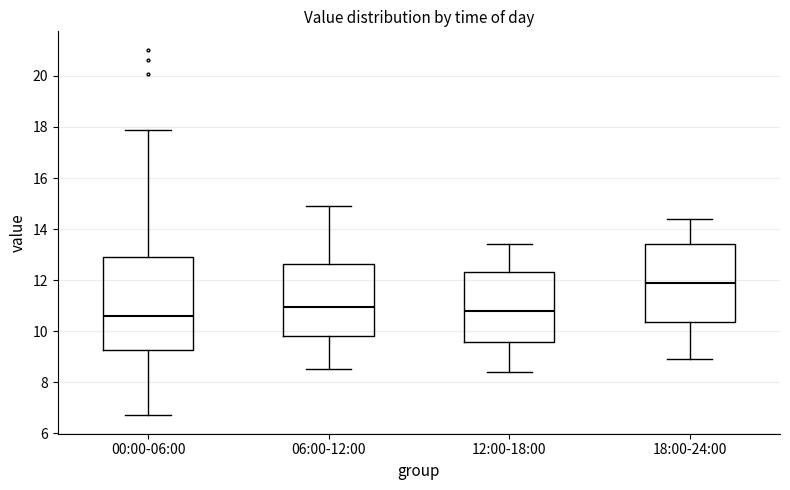

Reading left to right, transcribe this box plot: for each box, give where its median line is, the range the box spans, and where its two whiskers end, as read against the y-axis. The values are not printed on the chart, so give them approximately, as read against the axis.

00:00-06:00: median 10.6, box 9.2 to 12.8, whiskers 6.8 to 18.0
06:00-12:00: median 11.0, box 9.8 to 12.6, whiskers 8.6 to 15.0
12:00-18:00: median 10.8, box 9.6 to 12.4, whiskers 8.4 to 13.4
18:00-24:00: median 12.0, box 10.4 to 13.4, whiskers 9.0 to 14.4